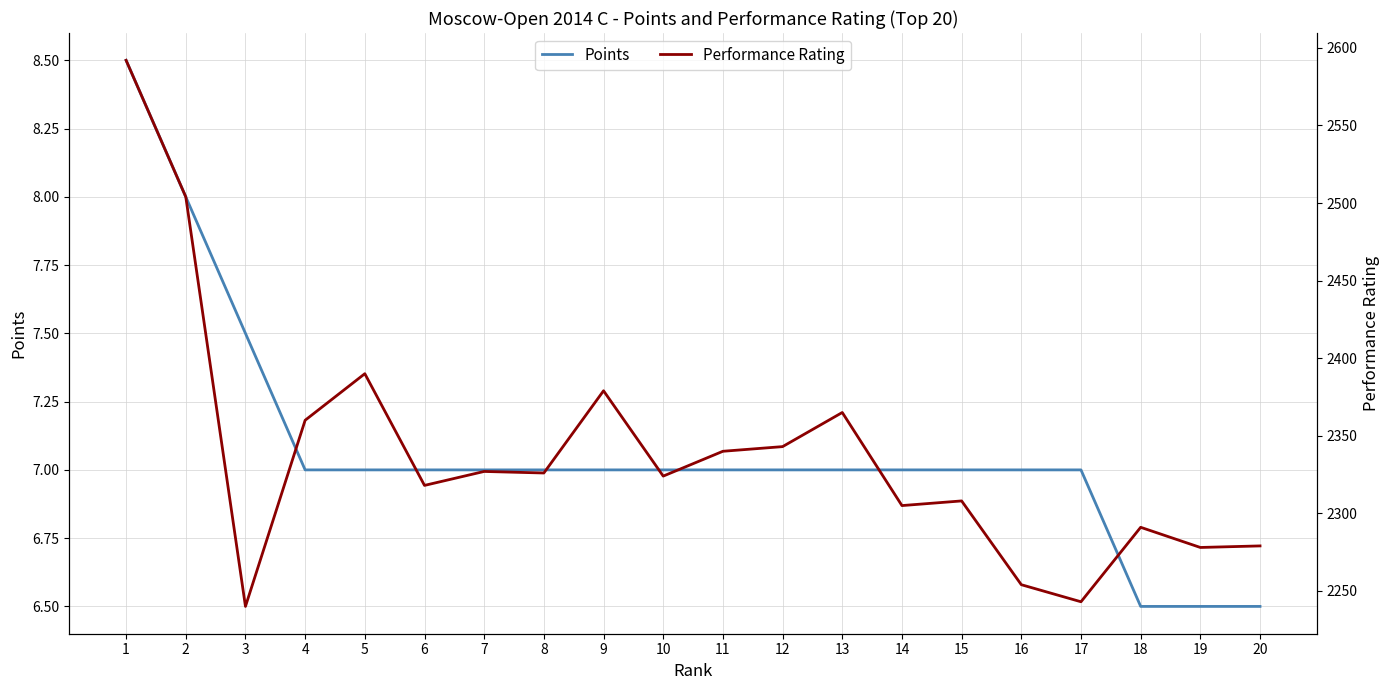

Which series has the largest total across all categories?

Performance Rating